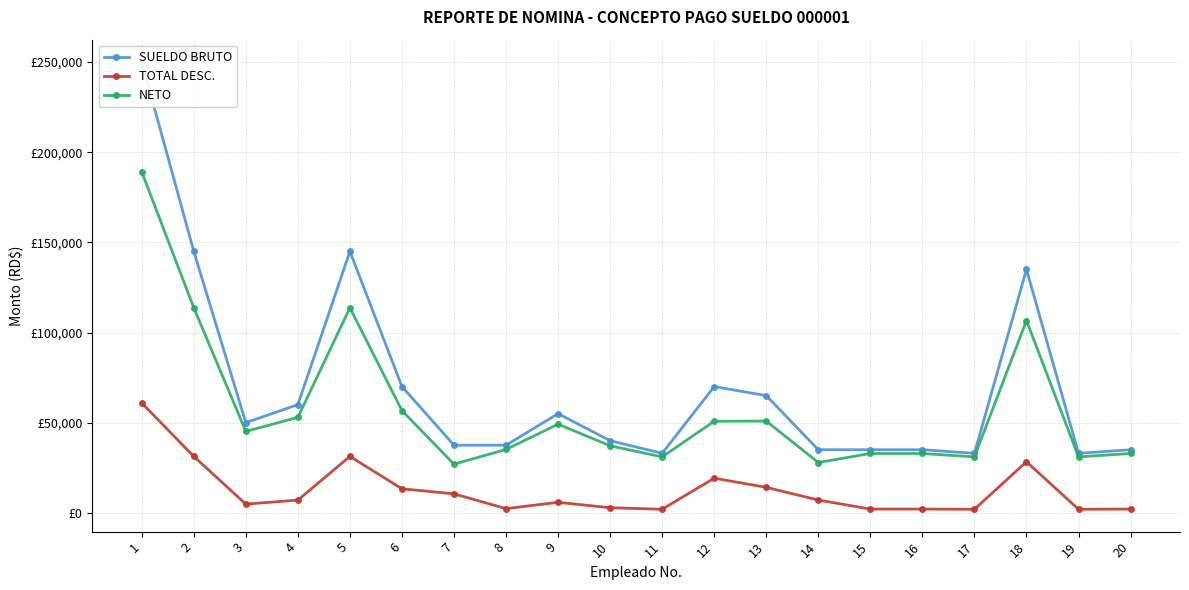

At which category does SUELDO BRUTO reach its first local peak?

5